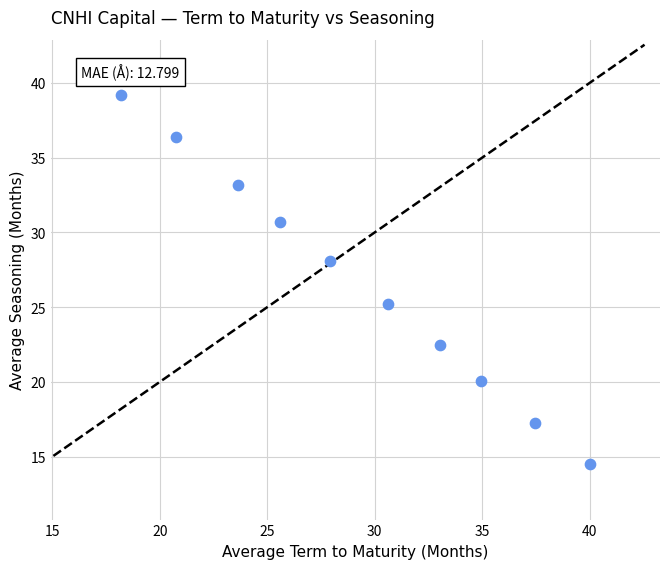

What Y value in the scatter plot is closest to 26?

25.2